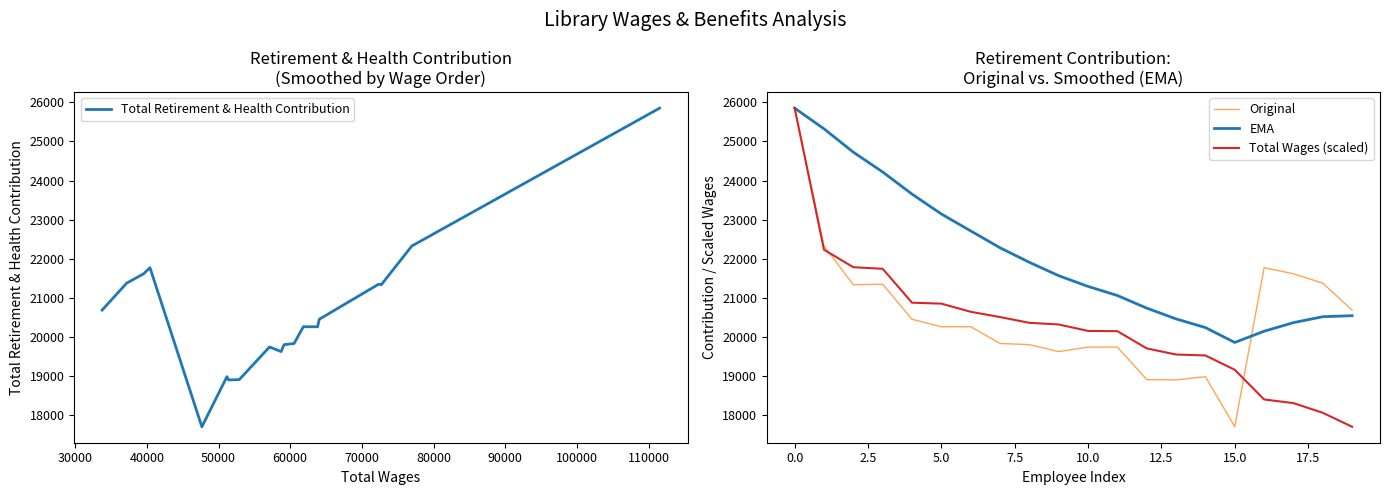

What is the lowest value of the EMA series?

19855.4